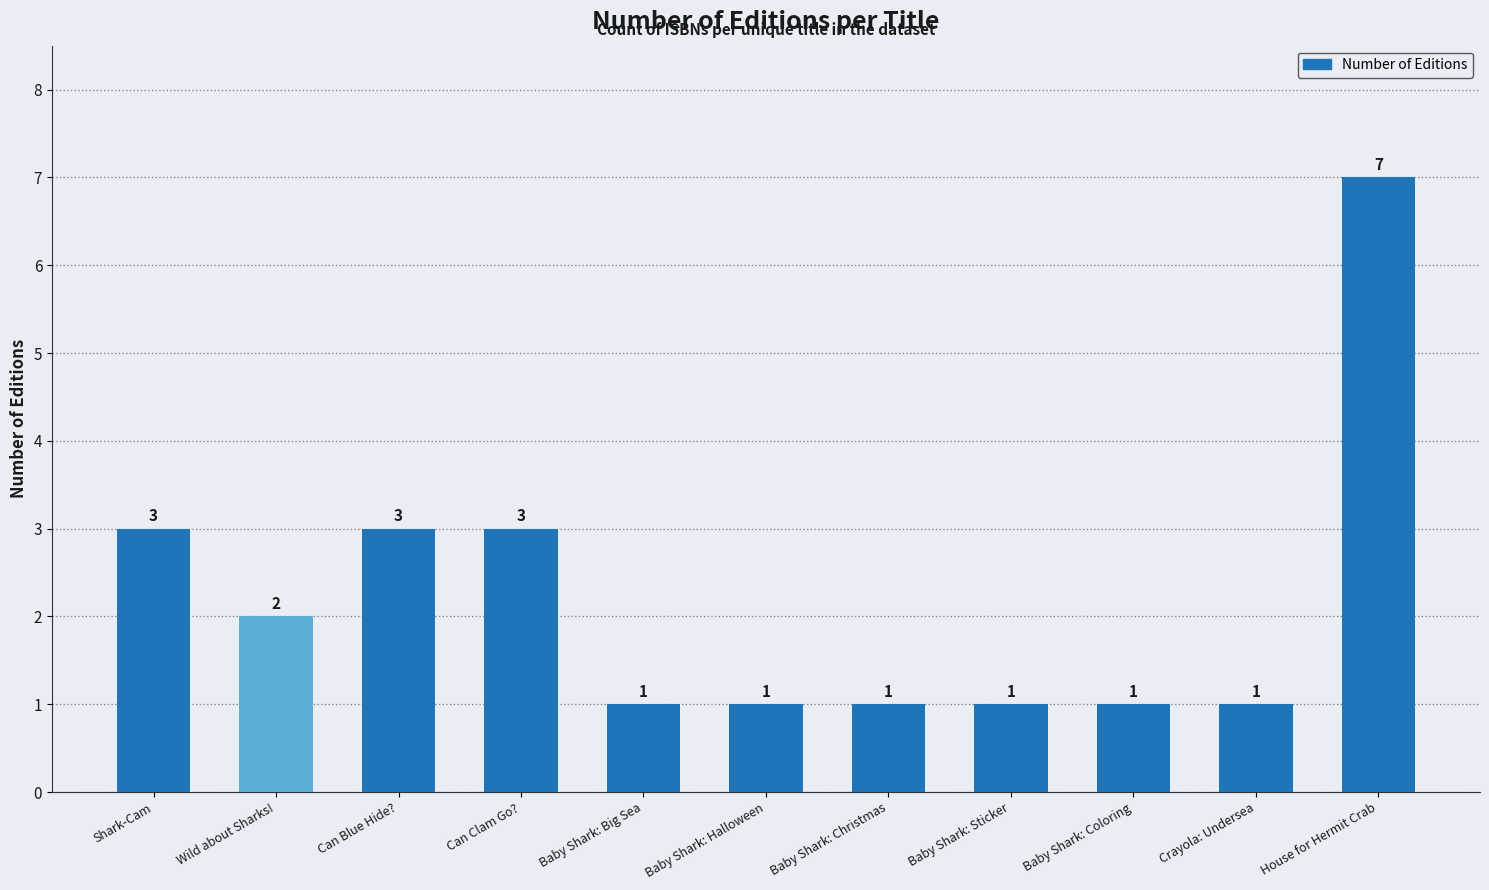

Reading left to right, transcribe all the data shown in this chart.

Shark-Cam=3	Wild about Sharks!=2	Can Blue Hide?=3	Can Clam Go?=3	Baby Shark: Big Sea=1	Baby Shark: Halloween=1	Baby Shark: Christmas=1	Baby Shark: Sticker=1	Baby Shark: Coloring=1	Crayola: Undersea=1	House for Hermit Crab=7